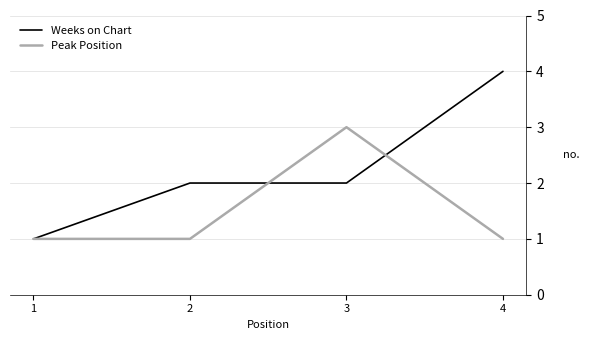

Reading left to right, extract all data points from this chart.

Weeks on Chart: 1=1	2=2	3=2	4=4
Peak Position: 1=1	2=1	3=3	4=1